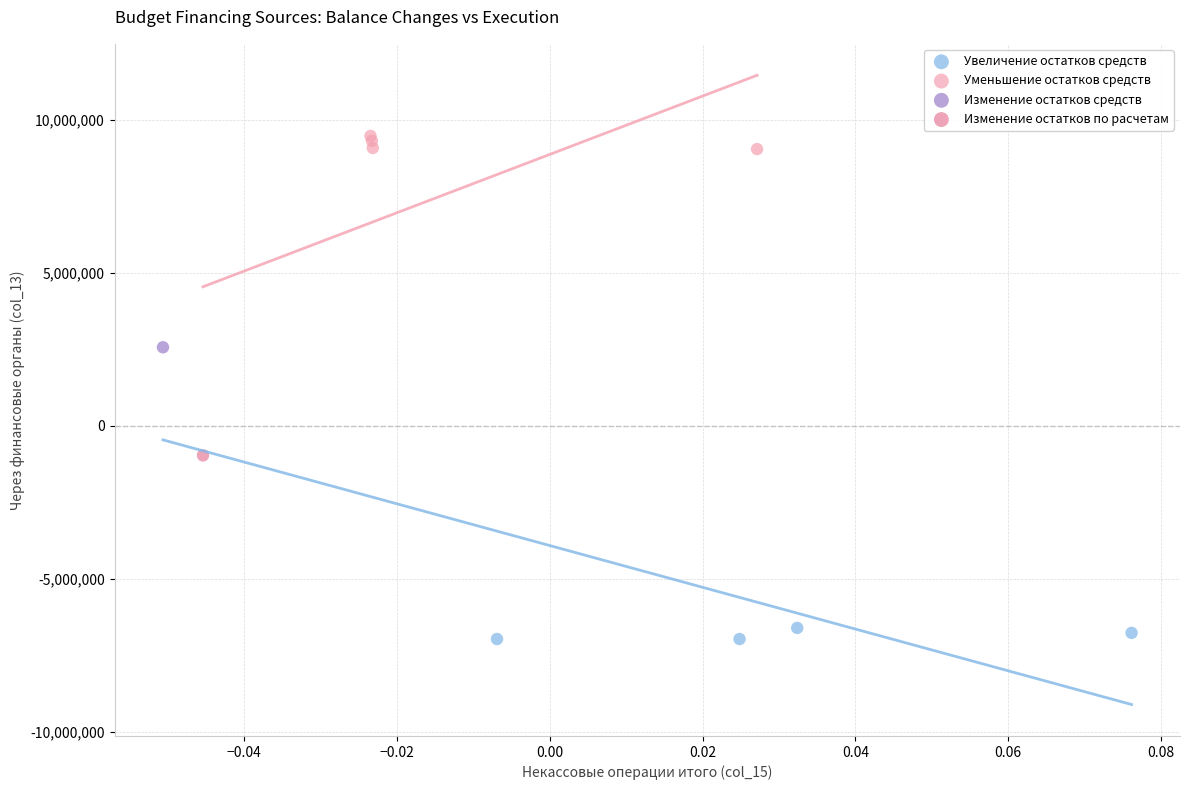

Which series contains the highest Y value?

Уменьшение остатков средств